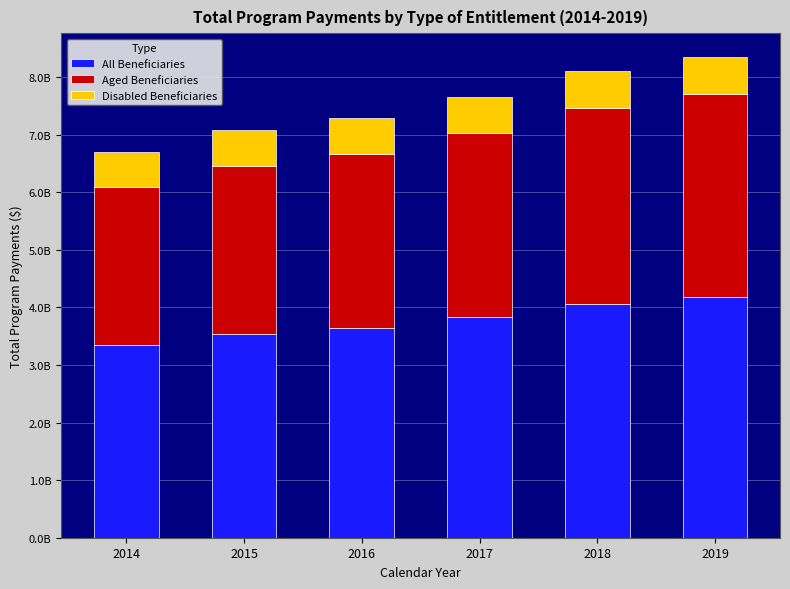

What is the difference between the All Beneficiaries values at 2016 and 2019?

526305951